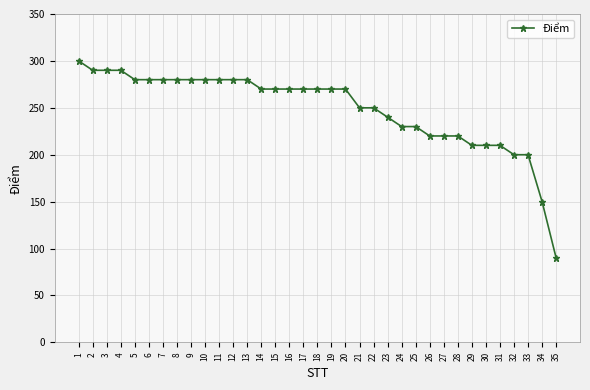

What is the difference between the values at 1 and 26?

80